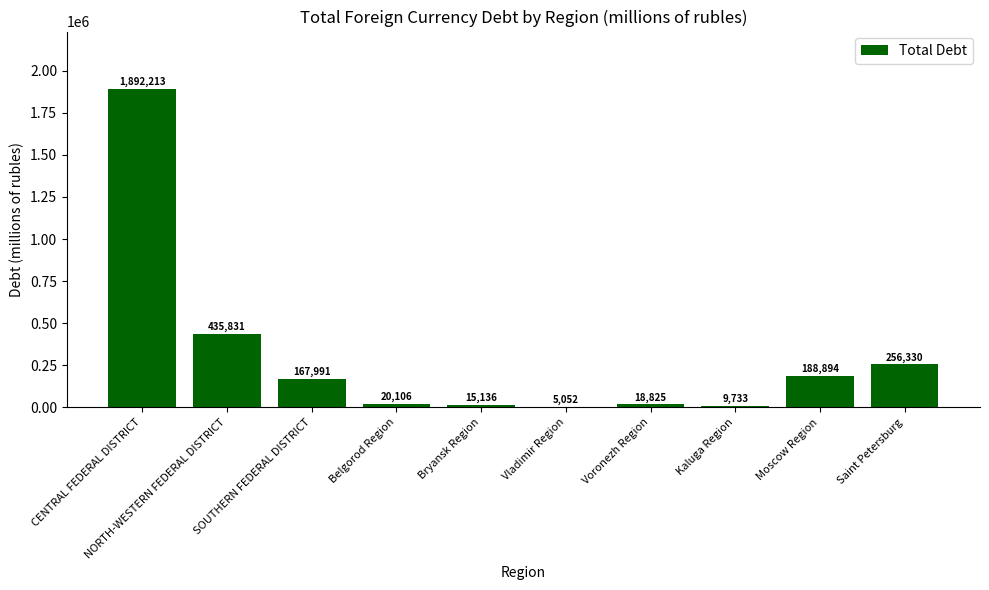

Are the bars horizontal?

No